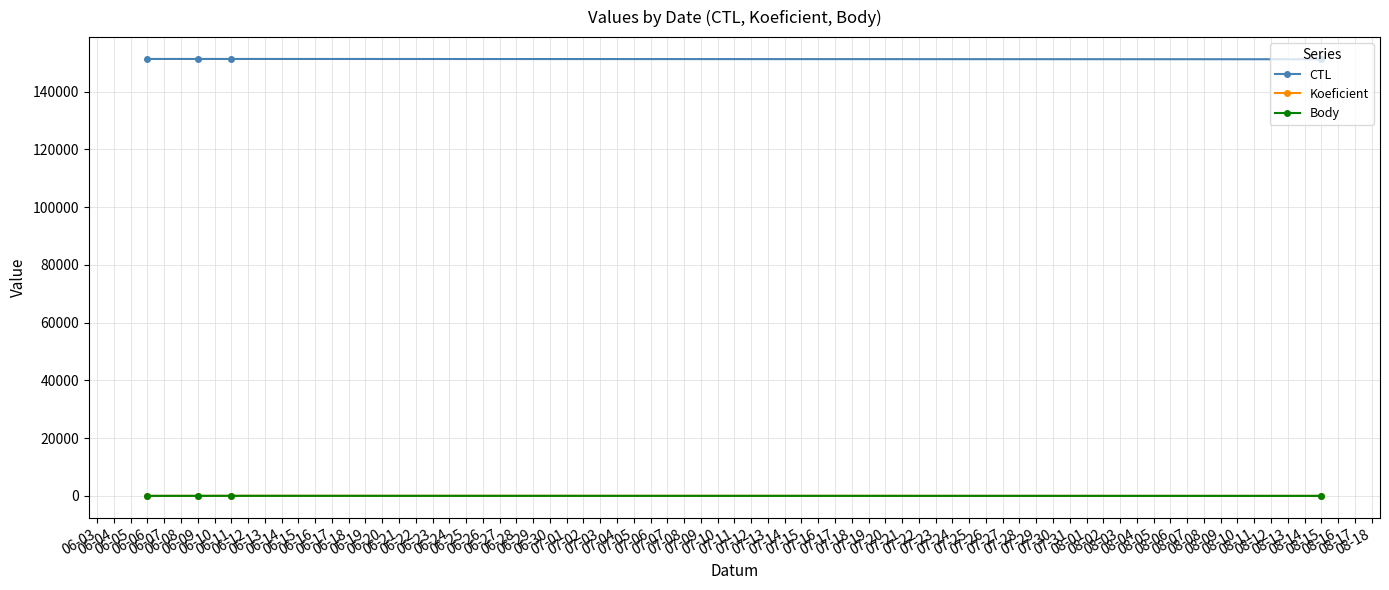

Is this an area chart (filled region under the line)?

No